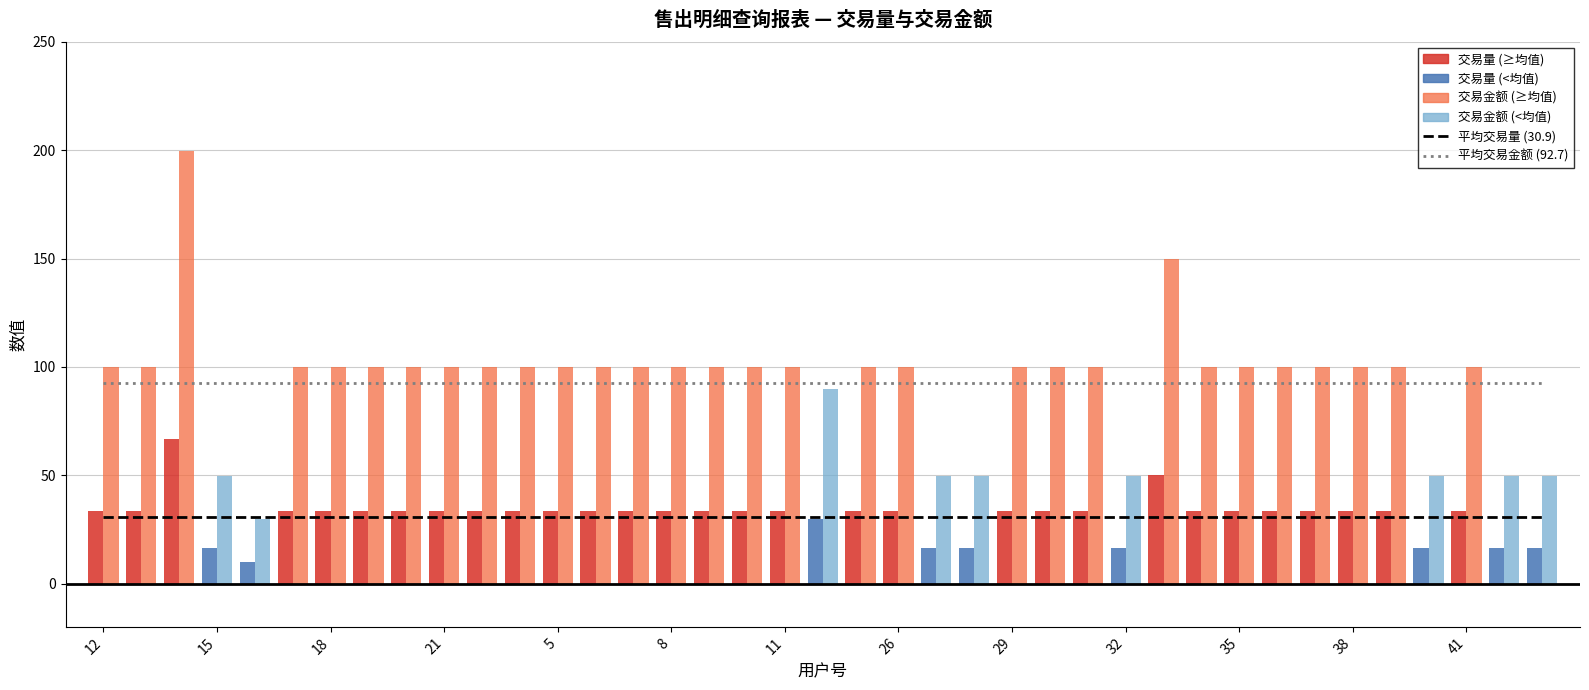

What is the value of the 平均交易量 (30.9) bar at the 32nd from the left?

30.9